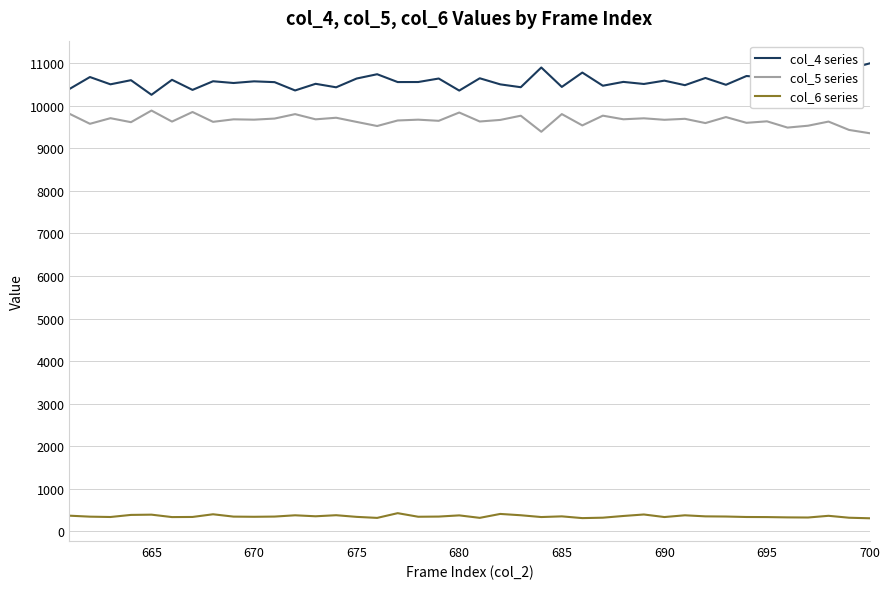

In col_4 series, how many points are higher than both neighbors (excluding endpoints)?

16